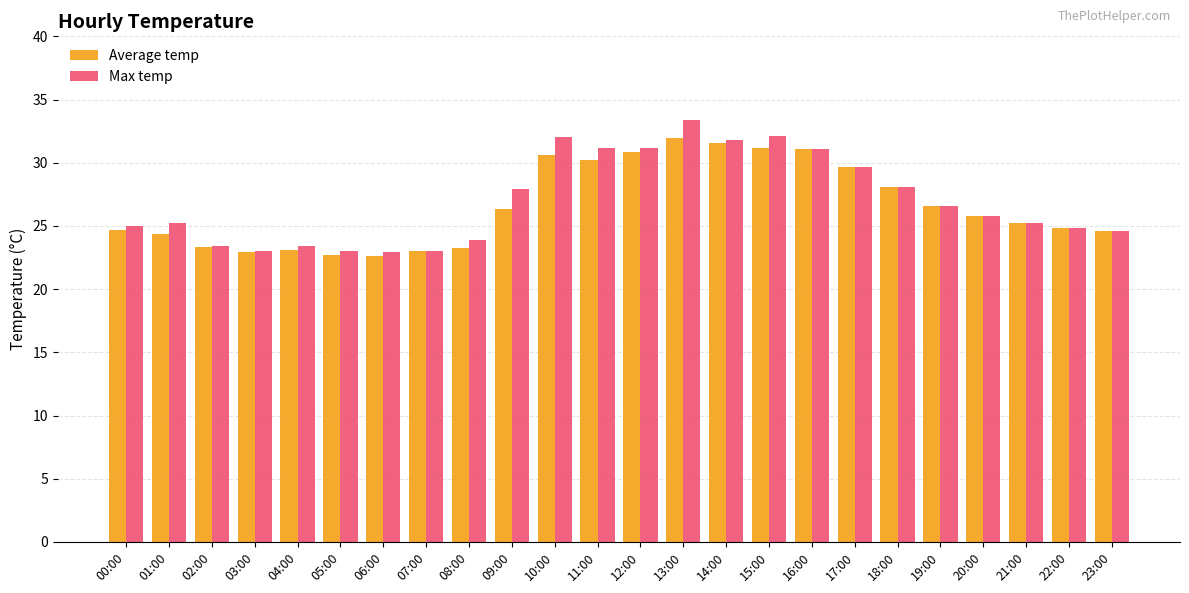

Rank the series by their maximum value, from lowest to highest.

Average temp, Max temp